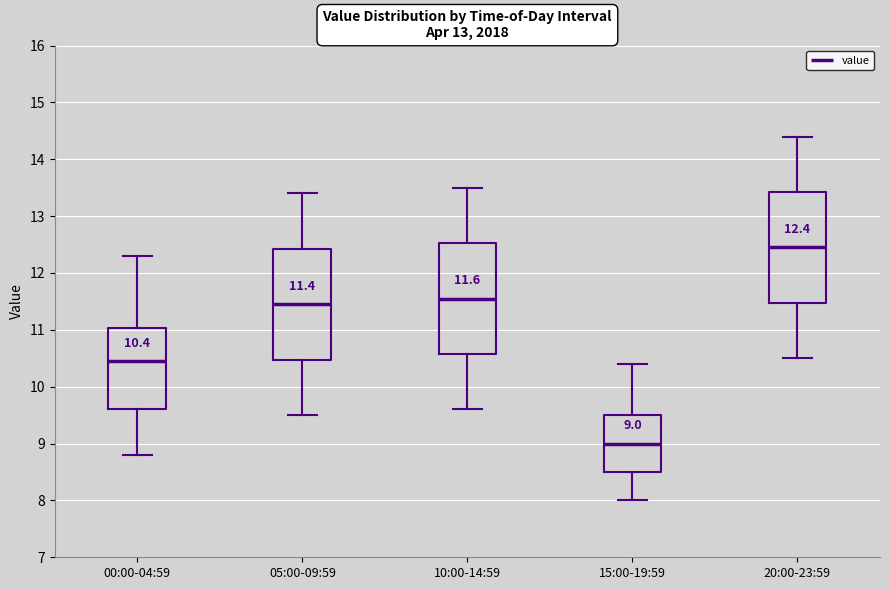

Which box has the highest median line?

20:00-23:59